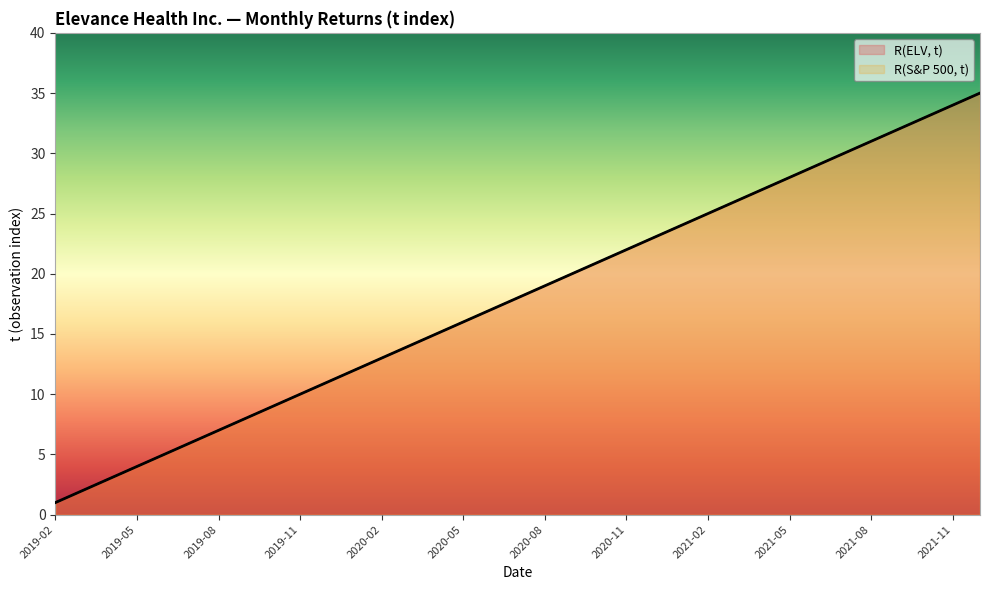

At which label does R(ELV, t) reach its peak?

2021-12